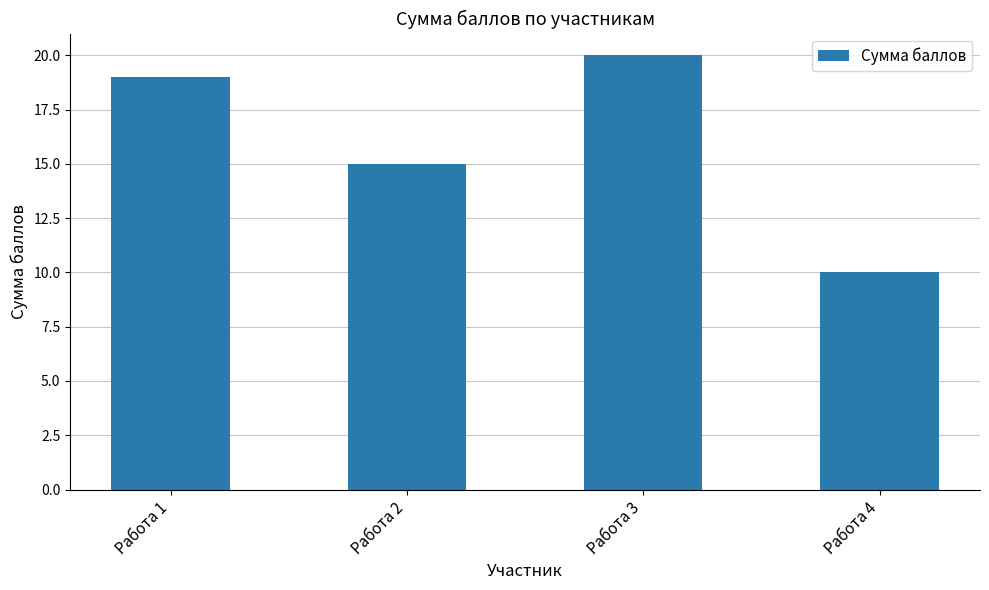

How many distinct data groups are displayed?

1